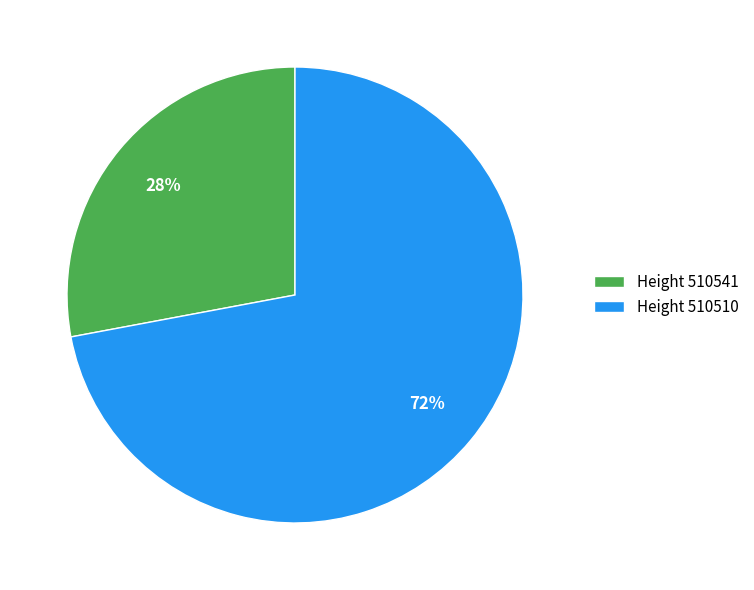

Is it true that Height 510541 is 19% of the pie?

False